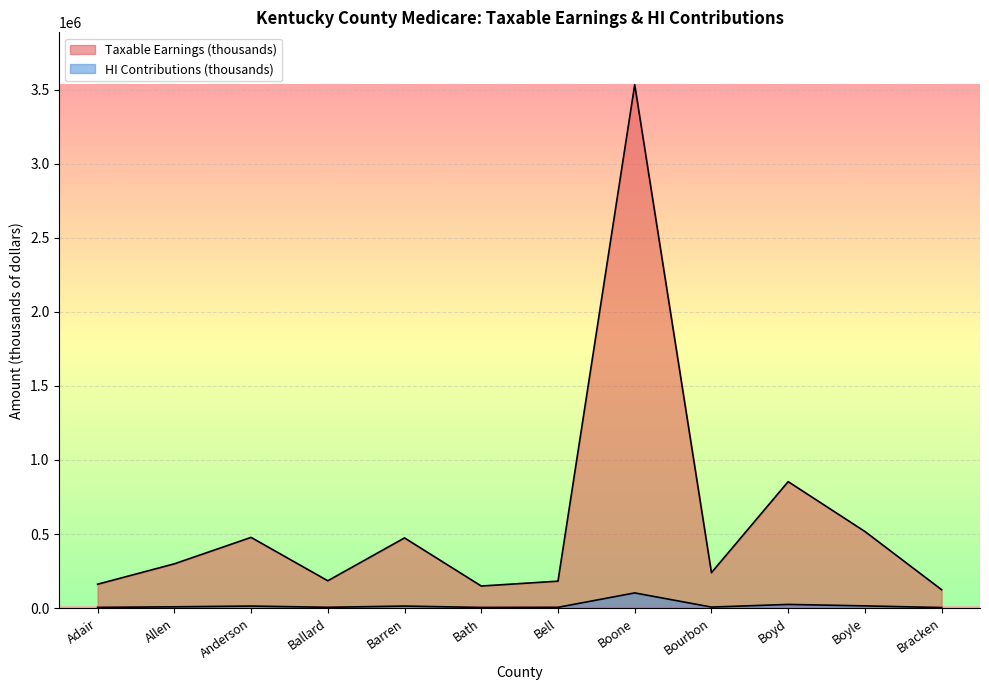

At which category does HI Contributions (thousands) reach its first local valley?

Ballard